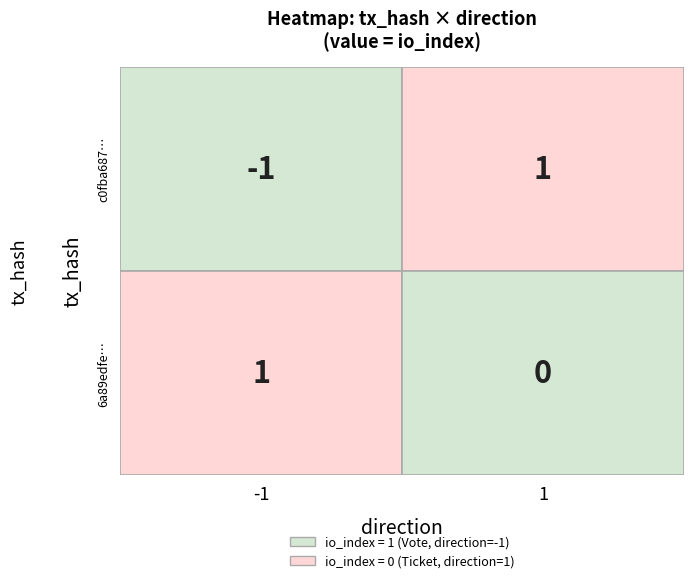

Which series has the largest range (max minus min)?

c0fba68780939400c8465a2e2ed3d2f65ec6449